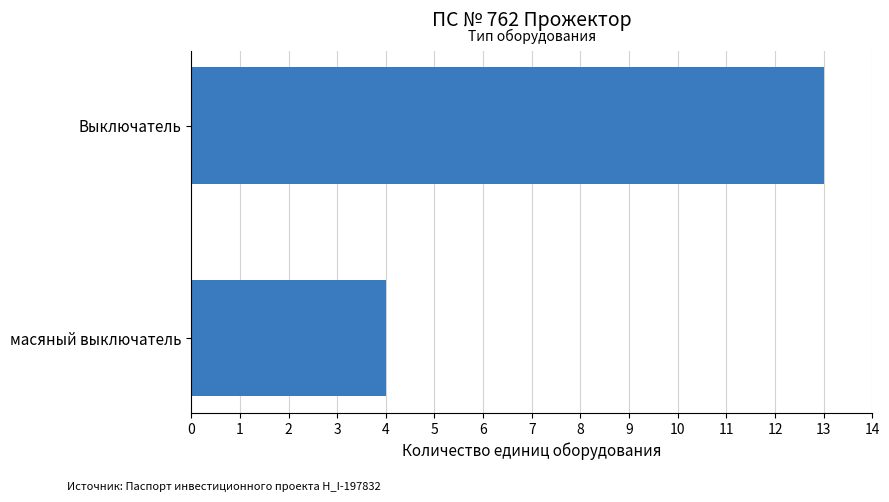

How many data points does each series have?

1